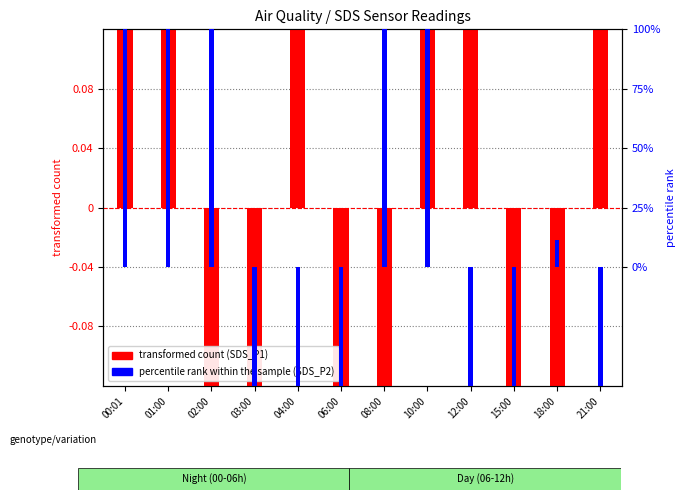

Count the number of categories in the chart.

12